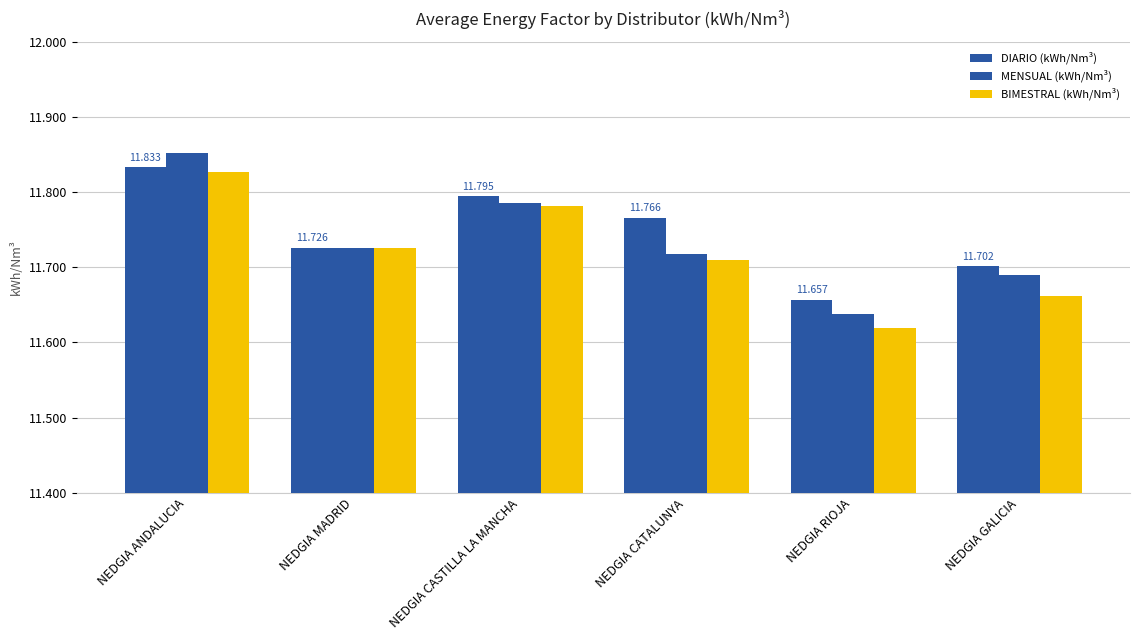

Are the bars grouped side by side (vs. stacked)?

Yes